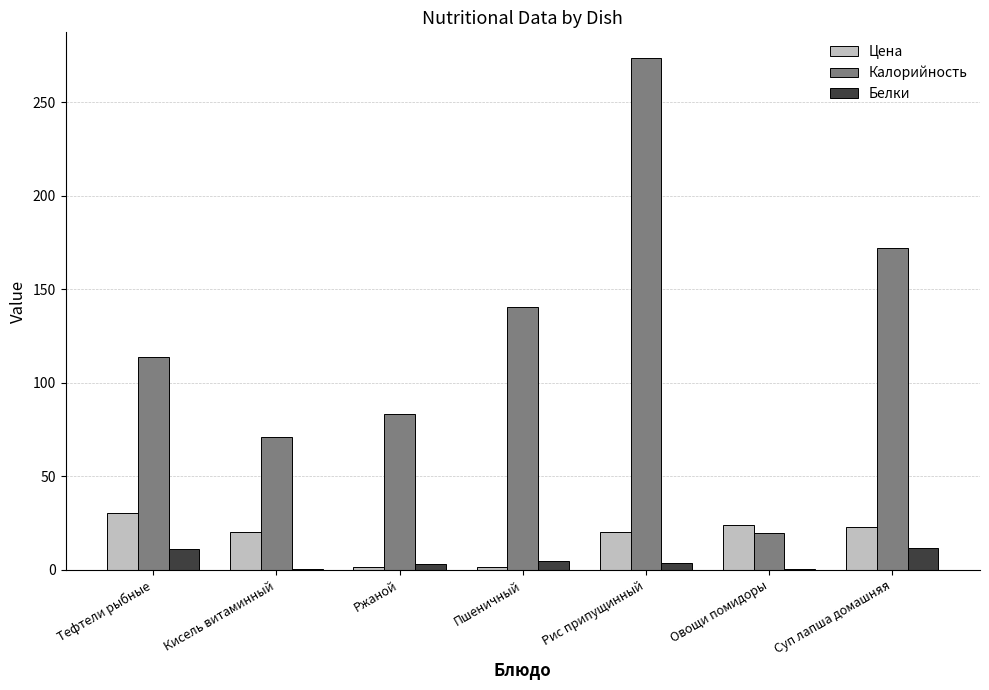

What is the sum of all Калорийность values?

874.2